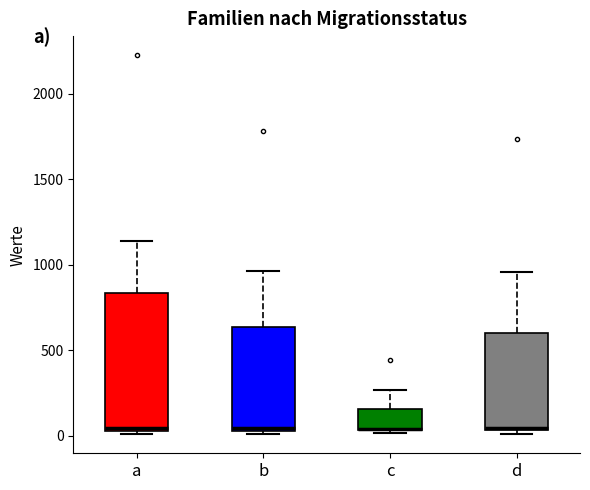

Where does the upper whisker of the box for c end on the y-axis? The values are not printed on the chart, so give them approximately, as read against the axis.

250